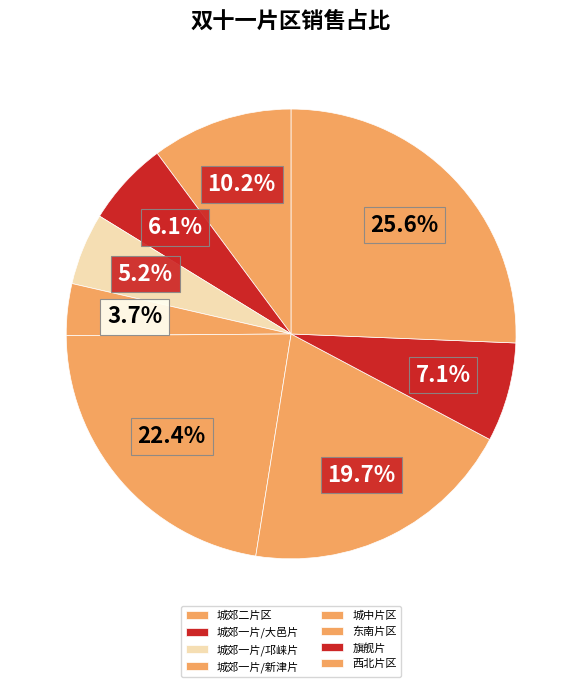

Between 旗舰片 and 东南片区, which is larger?

东南片区